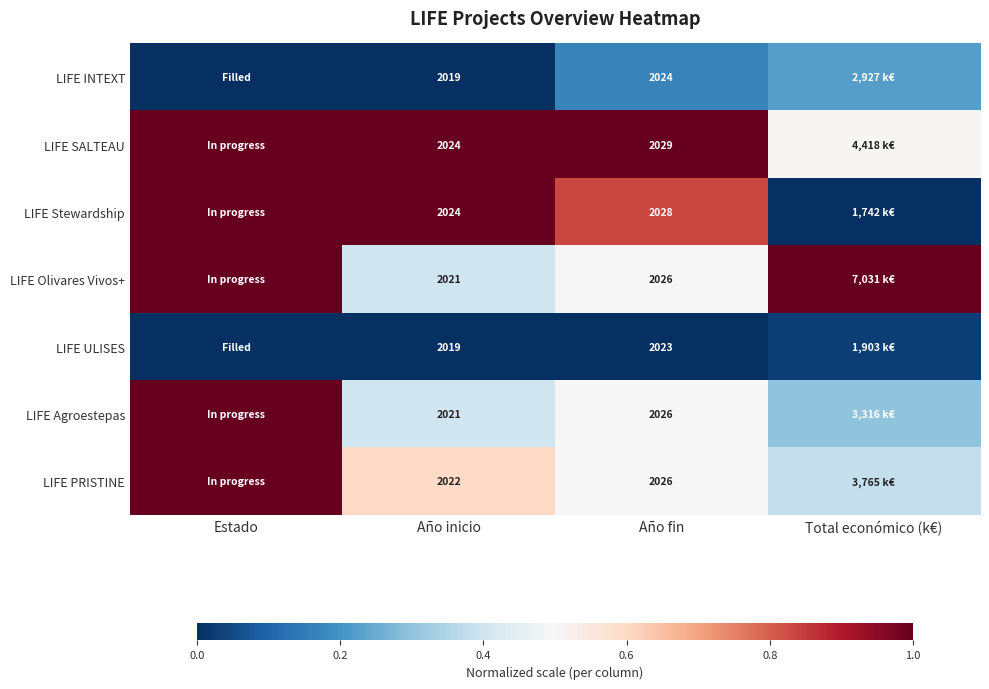

Where is LIFE Agroestepas nearest to the value 0?

Total económico (k€)